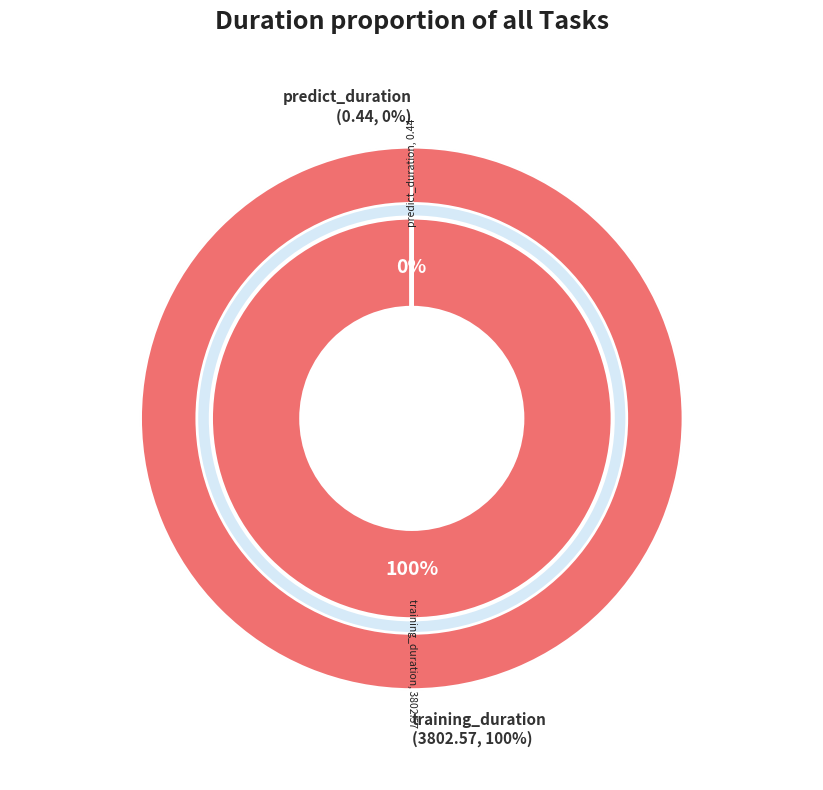

Rank the categories by value from highest to lowest.

training_duration, predict_duration